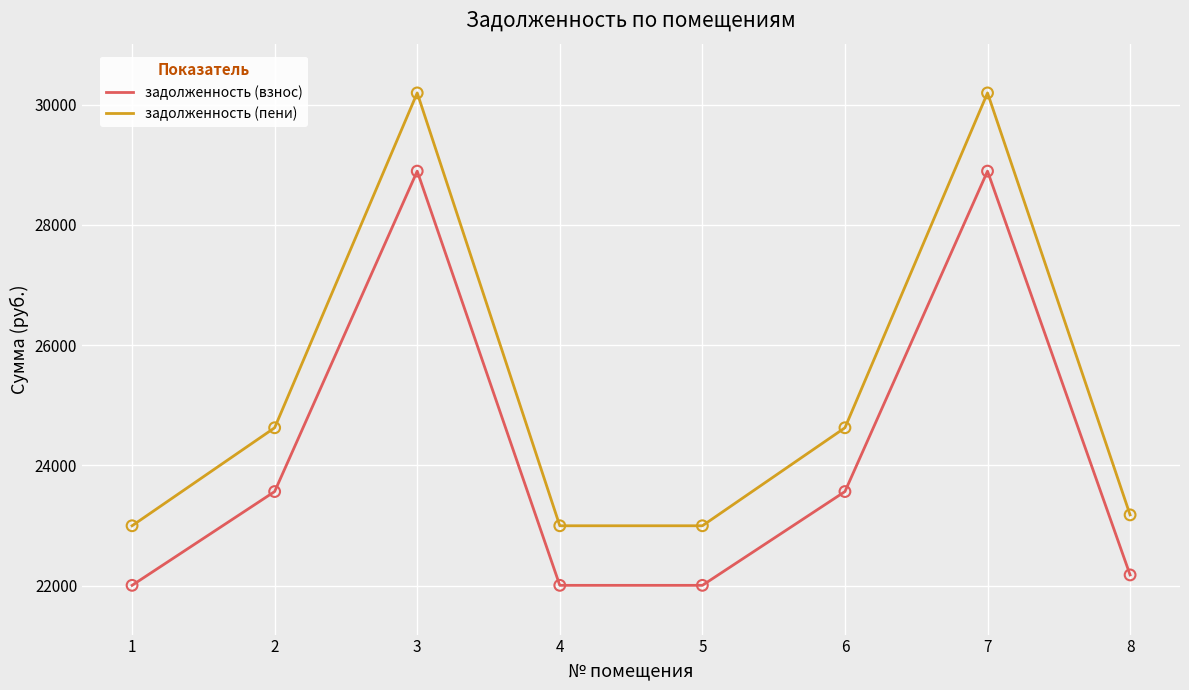

Is the value of задолженность (взнос) at 1 greater than the value of задолженность (пени) at 1?

No